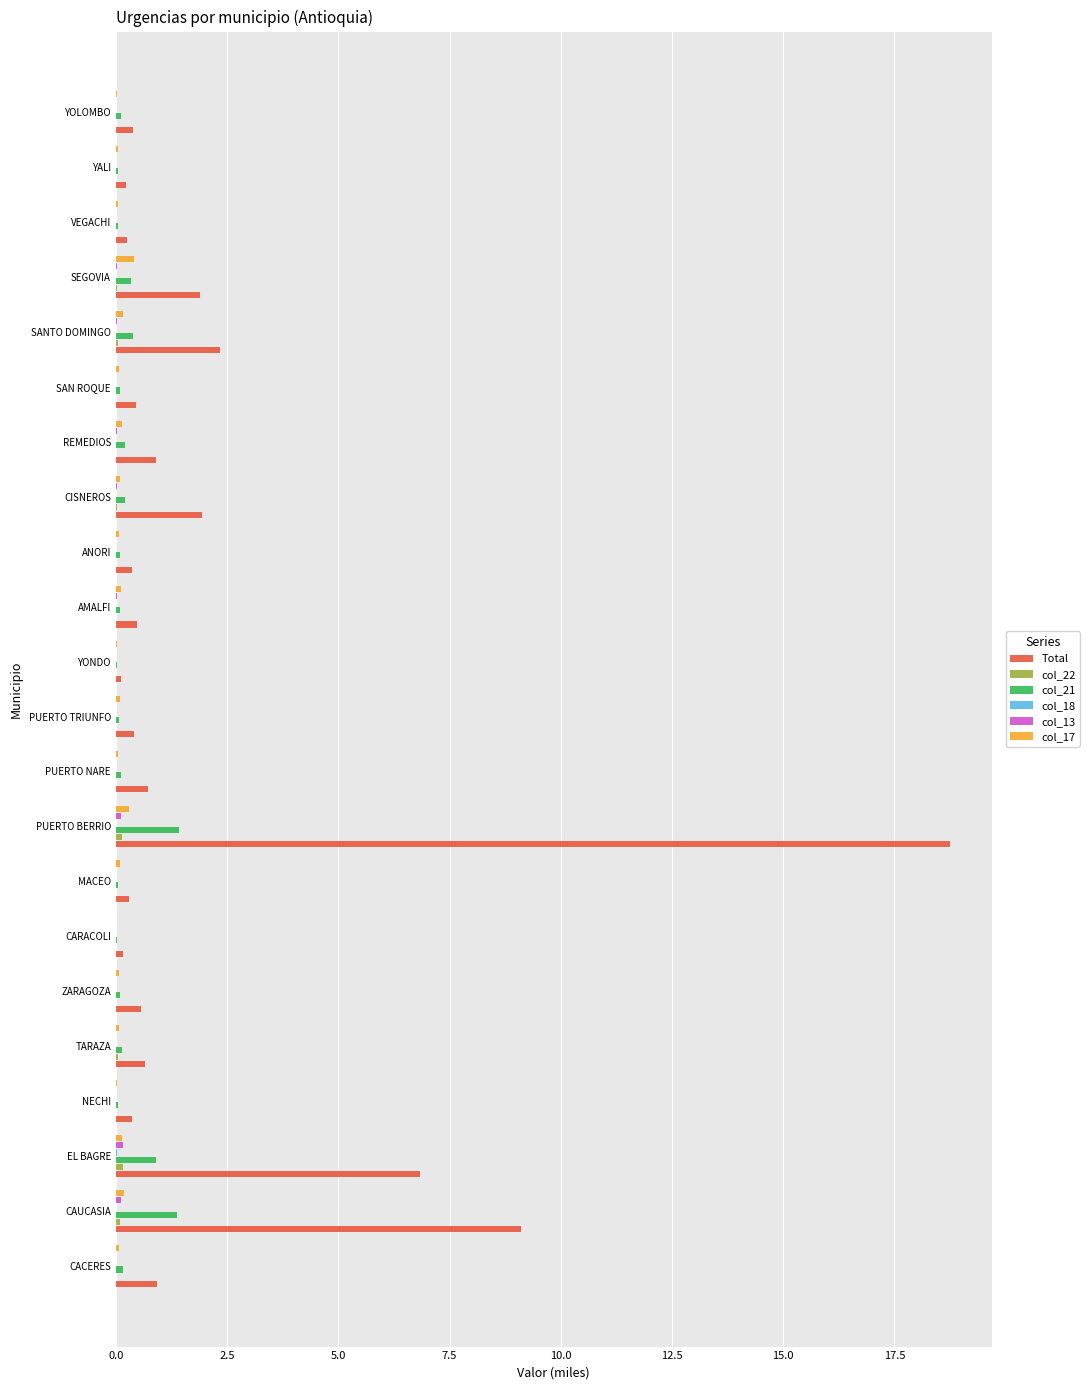

Which series has the largest total across all categories?

Total